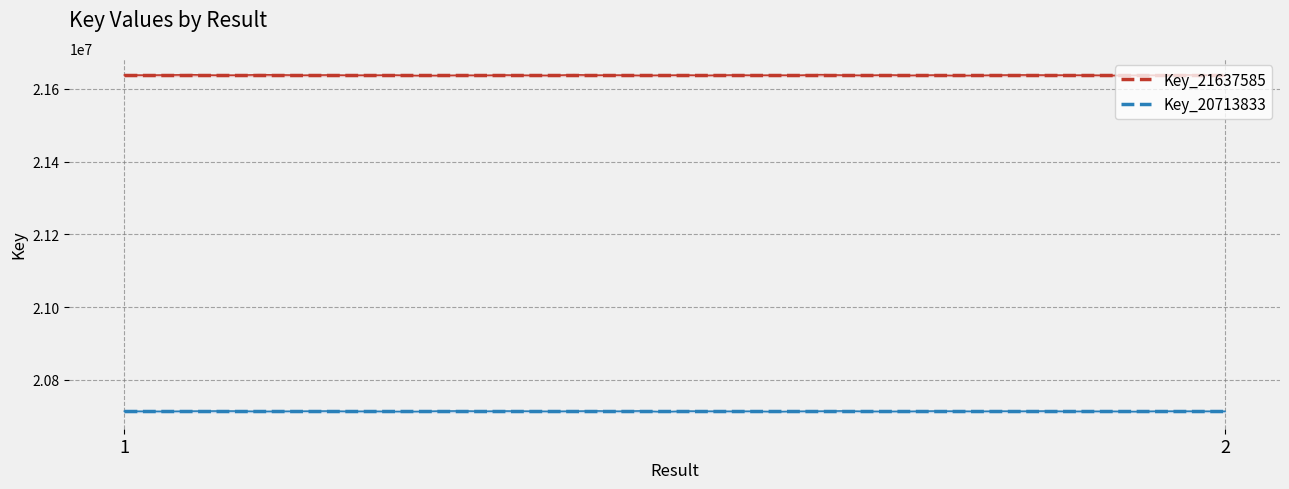

What is the approximate value of Key_20713833 at 1?

20713833